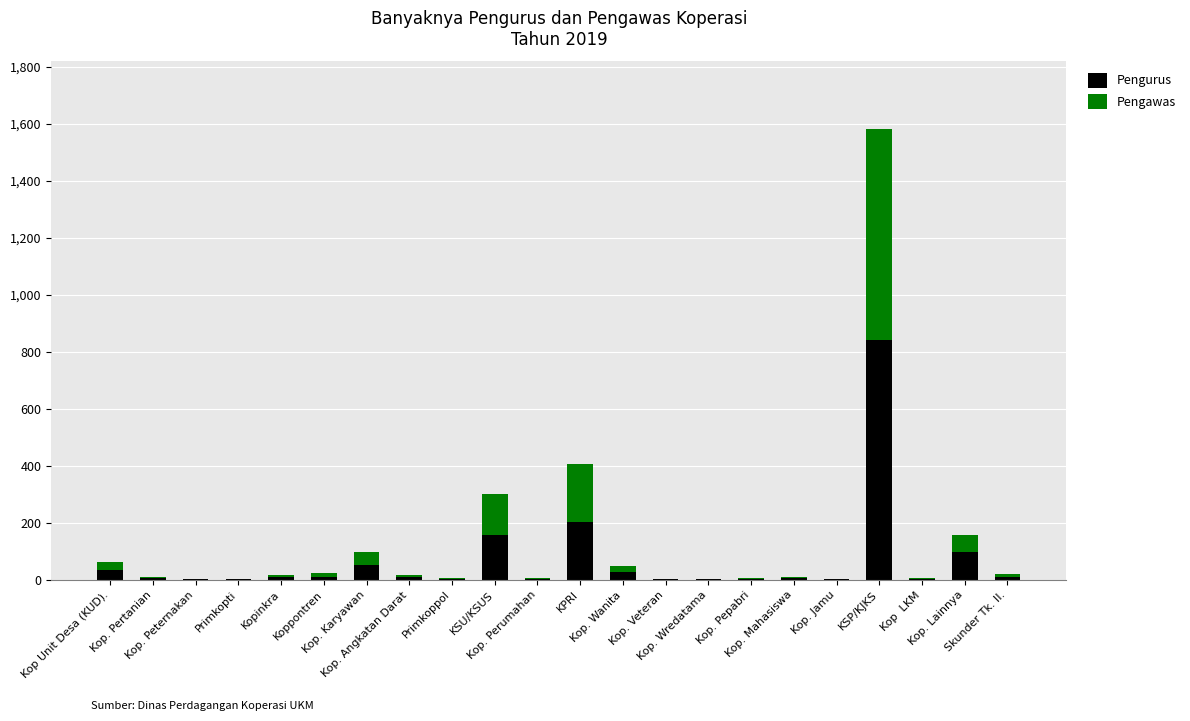

What are all the series names shown in the legend?

Pengurus, Pengawas